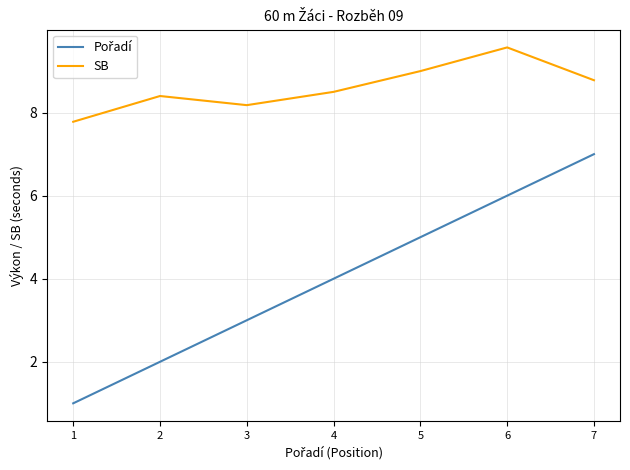

Is it true that SB equals 8.2 at 3?

True